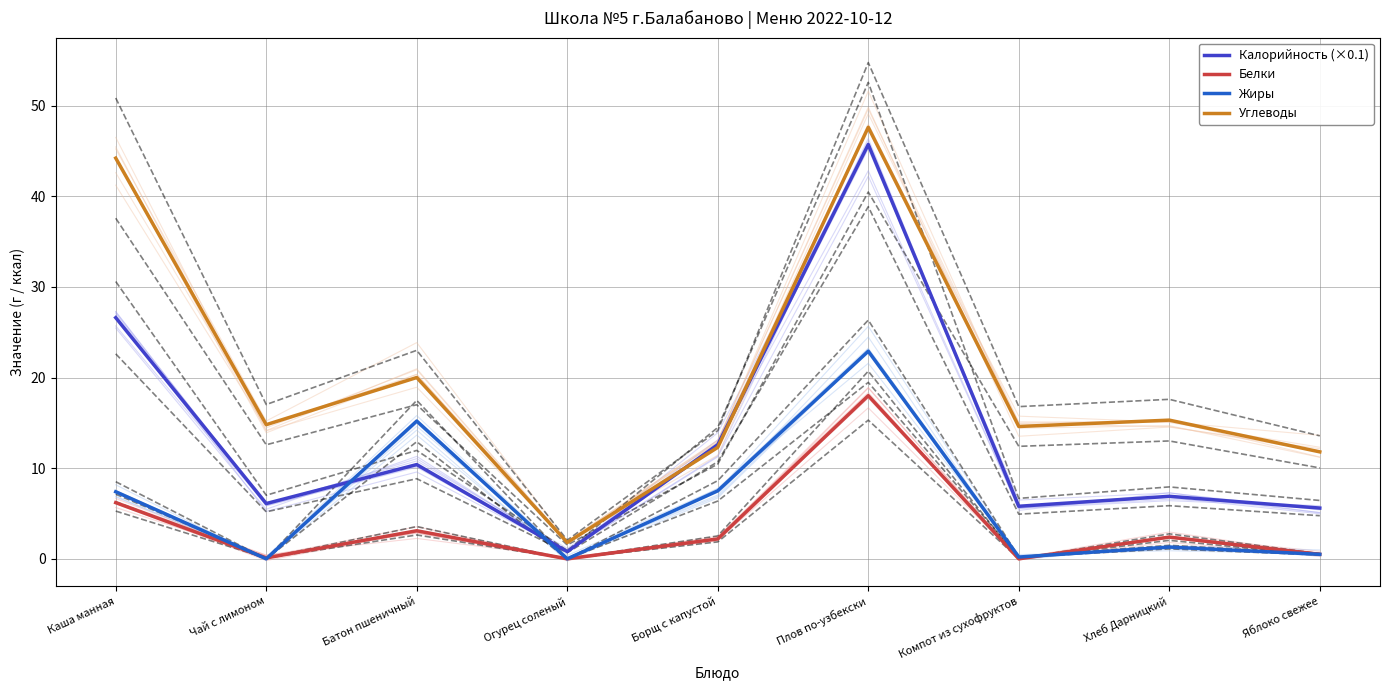

Which category has the highest value in the Жиры series?

Плов по-узбекски